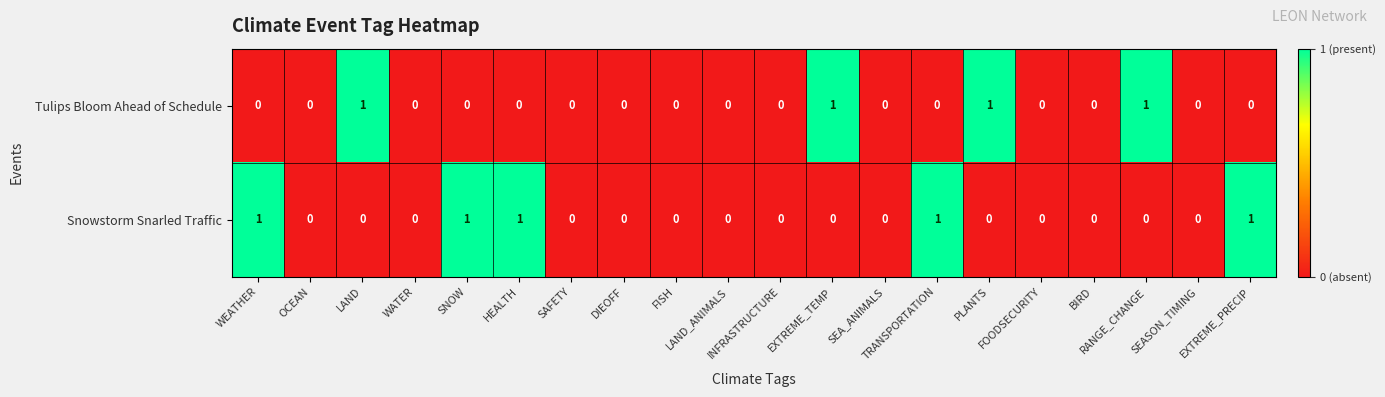

Which series has the largest total across all categories?

Snowstorm Snarled Traffic